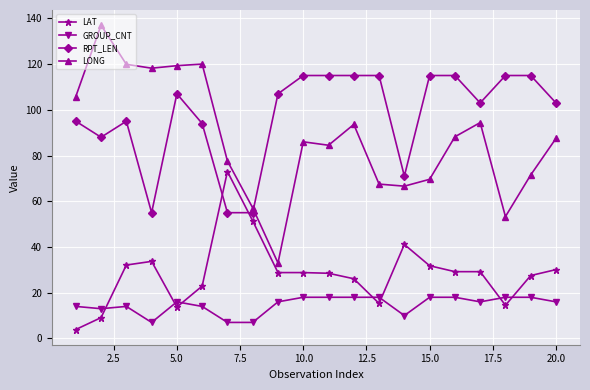

Which series has the widest spread of values?

LONG